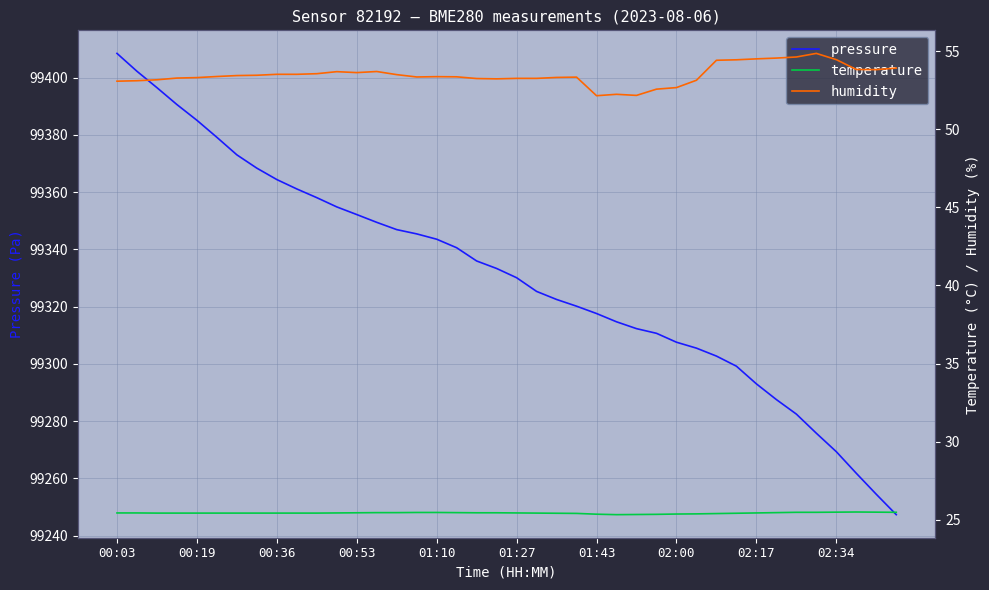

What are all the series names shown in the legend?

pressure, temperature, humidity